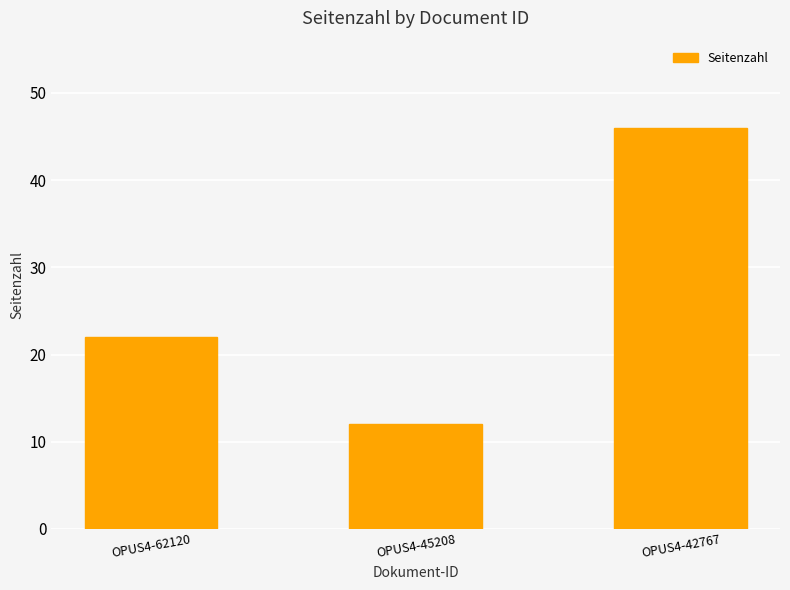

What is the difference between the maximum and minimum values?

34